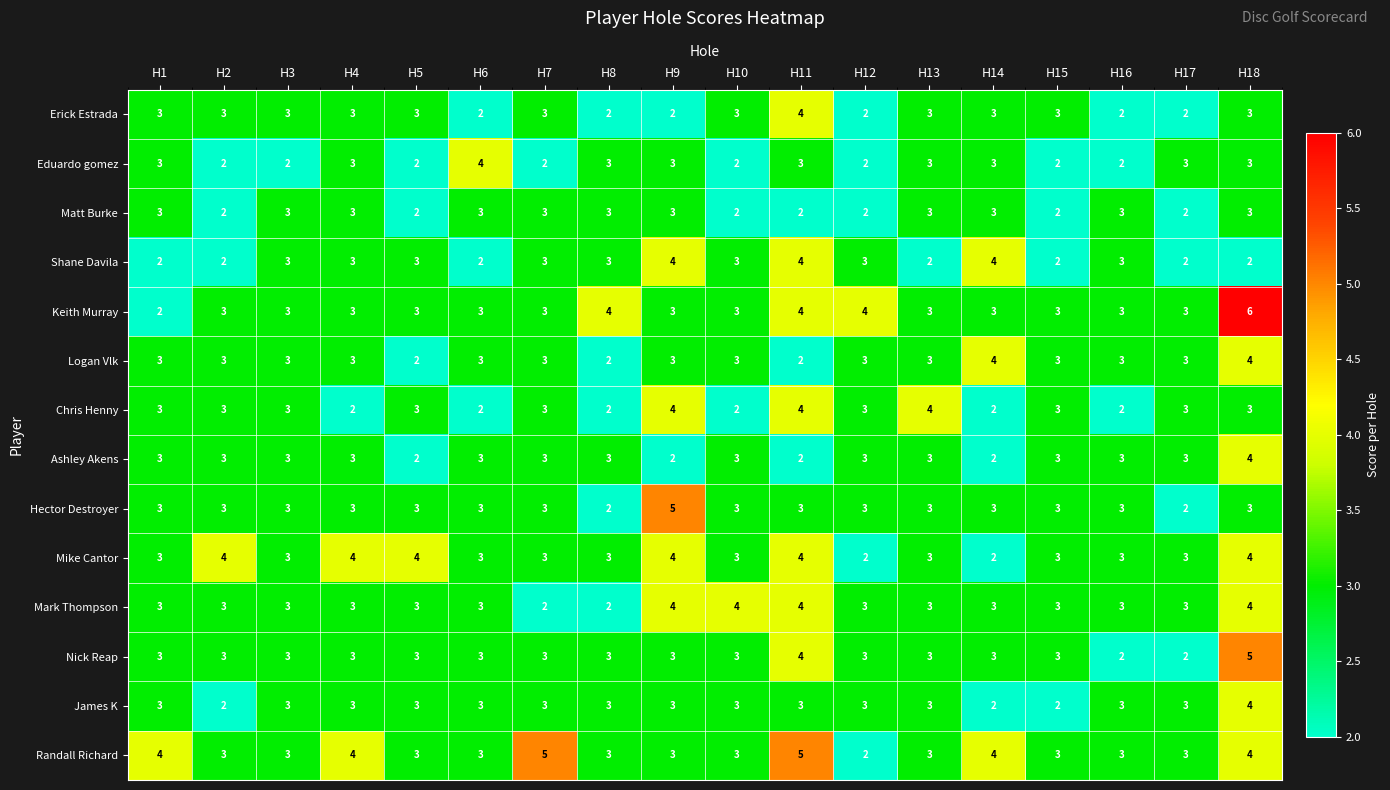

At which category is the sum across all series the highest?

H18